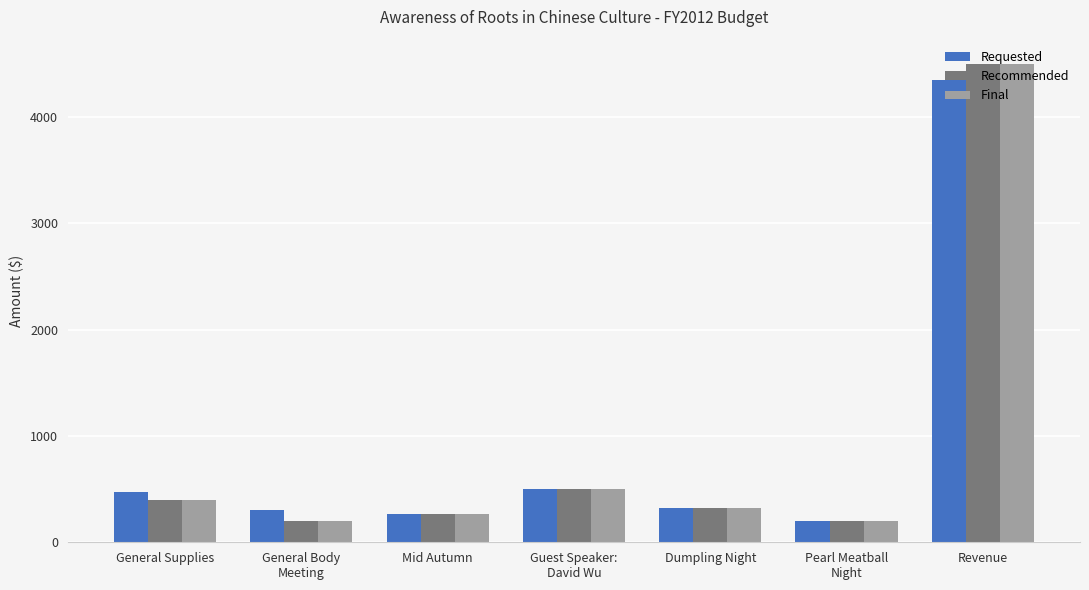

What is the sum of the Final values at Dumpling Night and Guest Speaker:
David Wu?

820